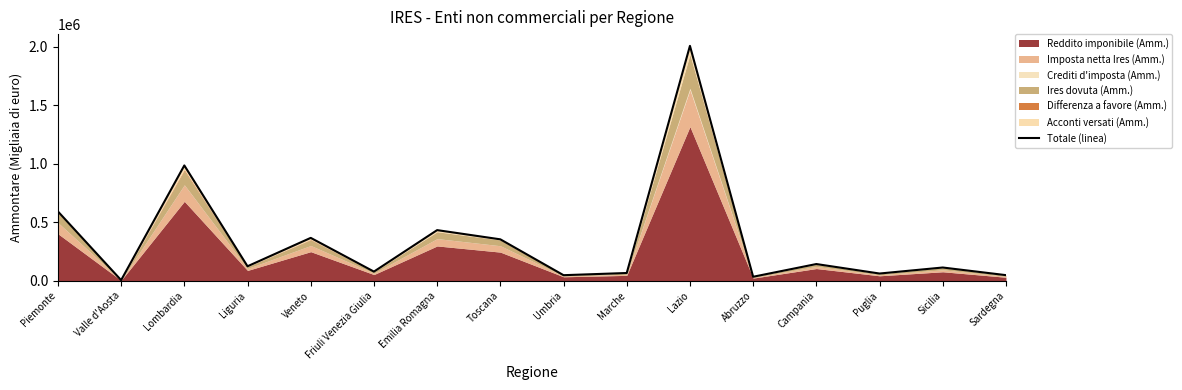

Approximately how many times larger is the value at Campania compared to Piemonte?

0.2